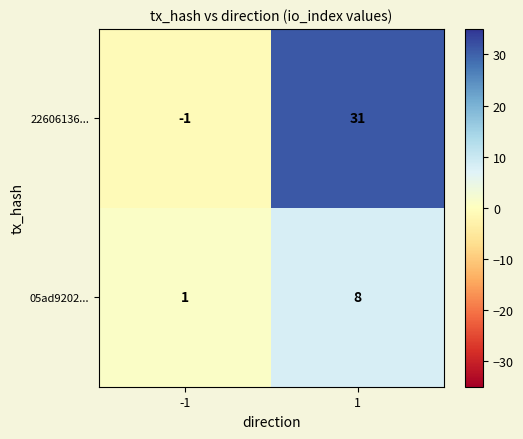

The value of 05ad9202... at 1 is 12. True or false?

False